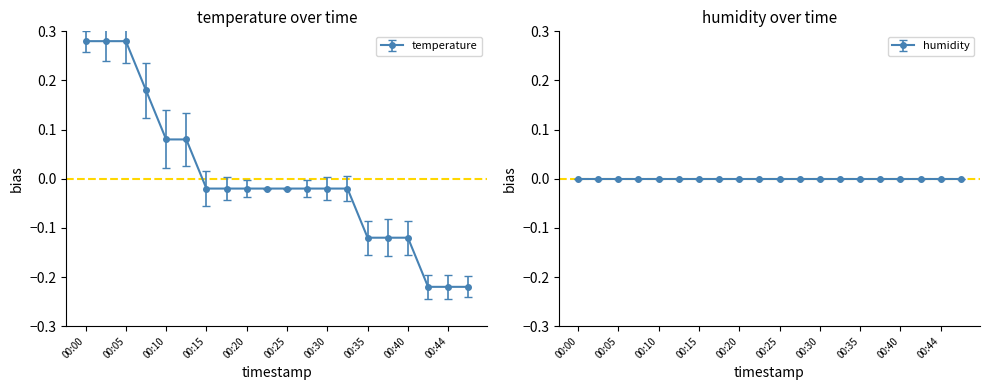

What is the difference between the maximum and minimum values?

0.5